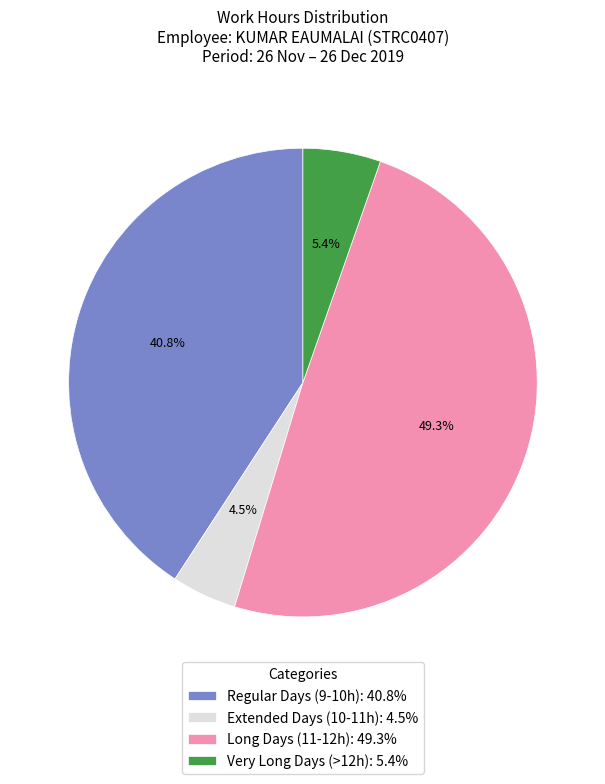

Which category has the biggest portion of the pie?

Long Days (11-12h): 49.3%